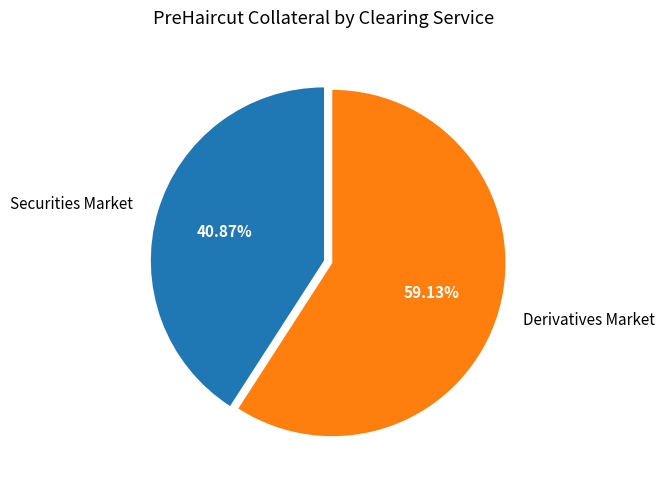

Rank the categories by value from highest to lowest.

Derivatives Market, Securities Market